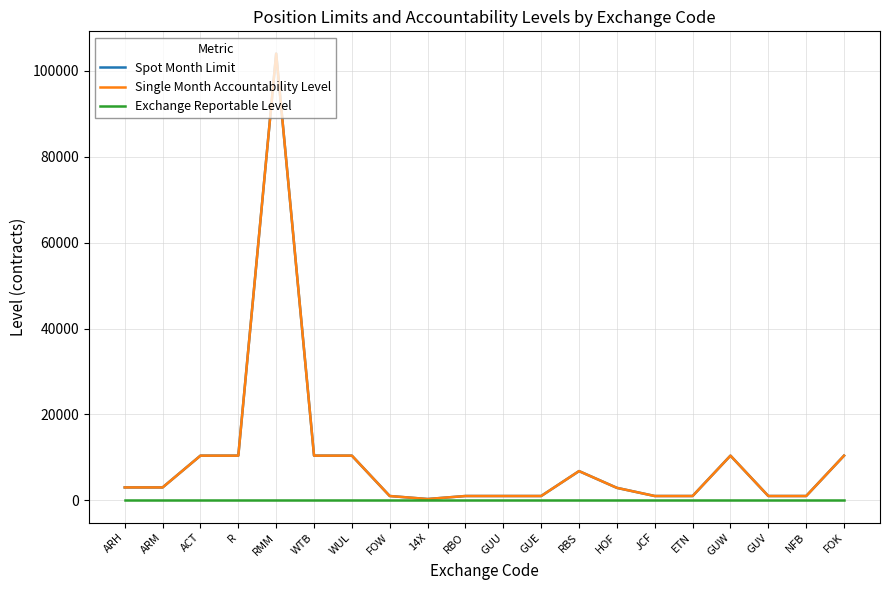

Where does the Spot Month Limit series first go above 3000?

ACT